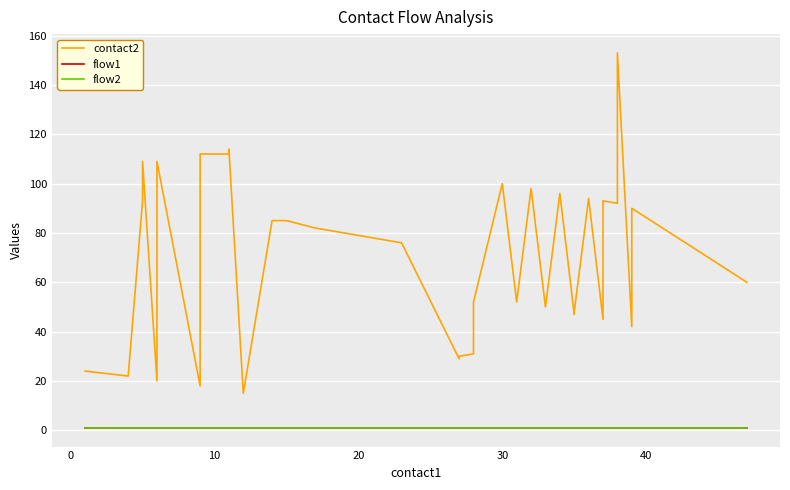

Reading left to right, extract all data points from this chart.

contact2: 24	22	93	109	20	109	18	110	112	112	114	15	85	85	82	80	78	77	76	29	30	31	52	100	52	98	50	96	47	48	94	45	89	93	92	94	153	42	90	60
flow1: 1	1	1	1	1	1	1	1	1	1	1	1	1	1	1	1	1	1	1	1	1	1	1	1	1	1	1	1	1	1	1	1	1	1	1	1	1	1	1	1
flow2: 1	1	1	1	1	1	1	1	1	1	1	1	1	1	1	1	1	1	1	1	1	1	1	1	1	1	1	1	1	1	1	1	1	1	1	1	1	1	1	1